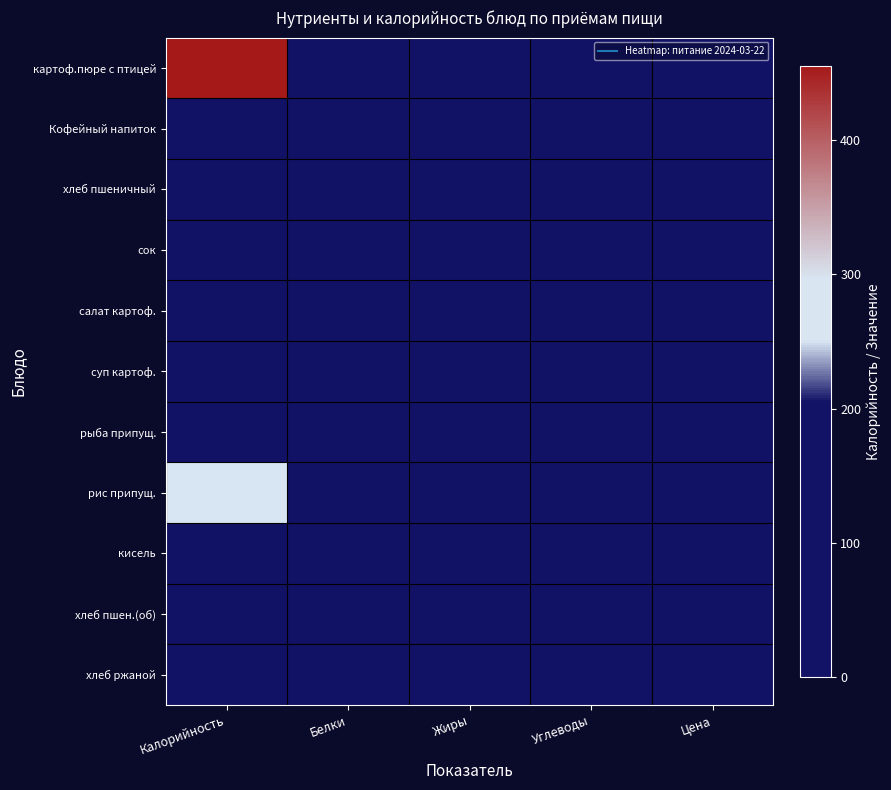

How many data points does each series have?

5